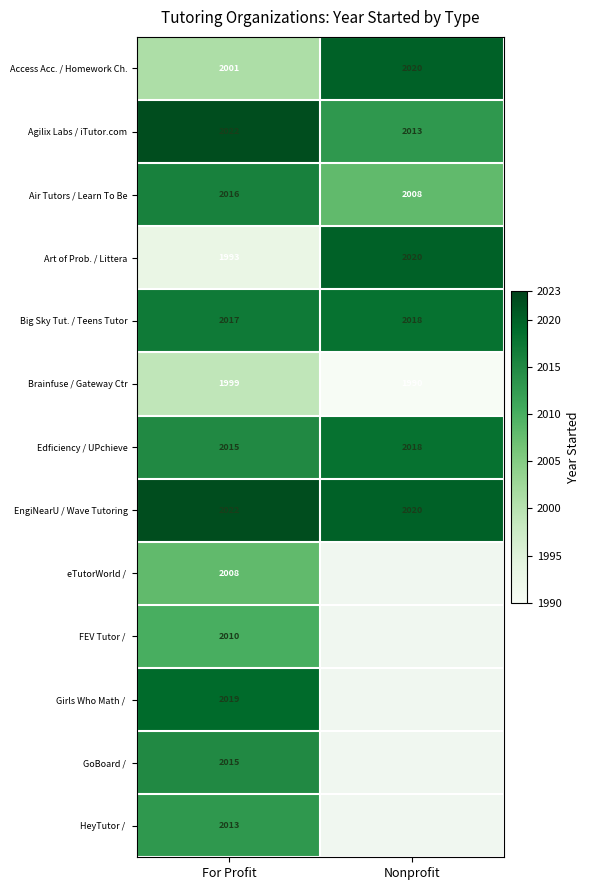

How many values in the Access Acc. / Homework Ch. series are below 2020?

1